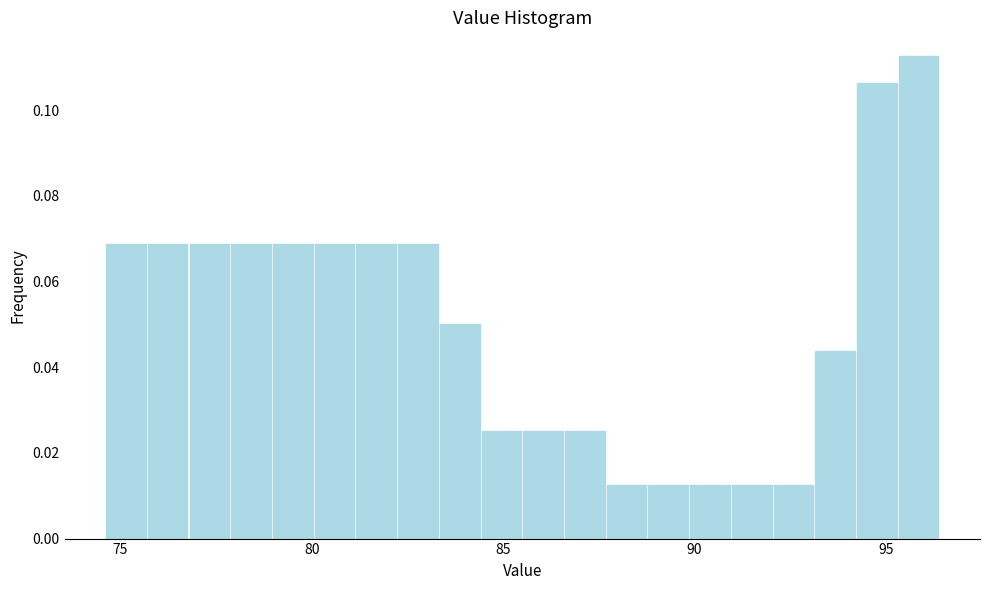

Read against the x-axis, roughly where is the centre of the tallest bar?

96.0